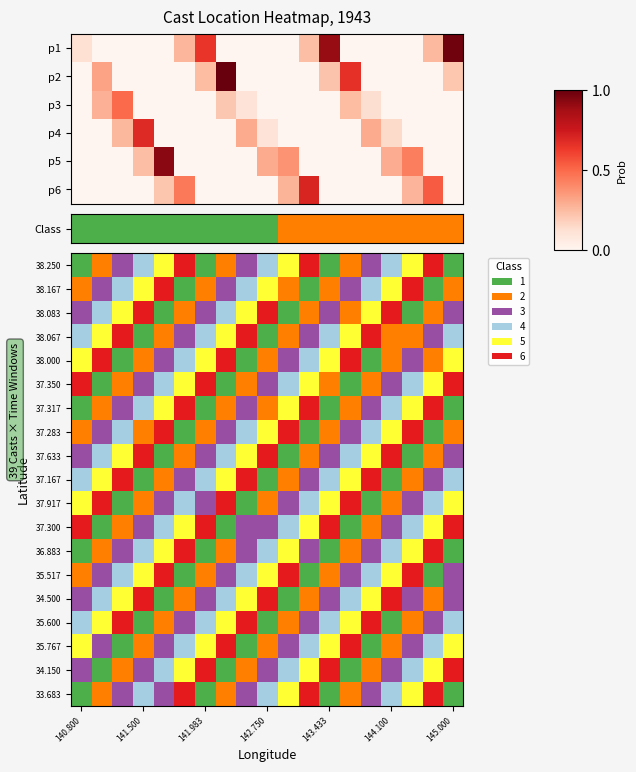

What is the difference between the highest and lowest values at 10?

5